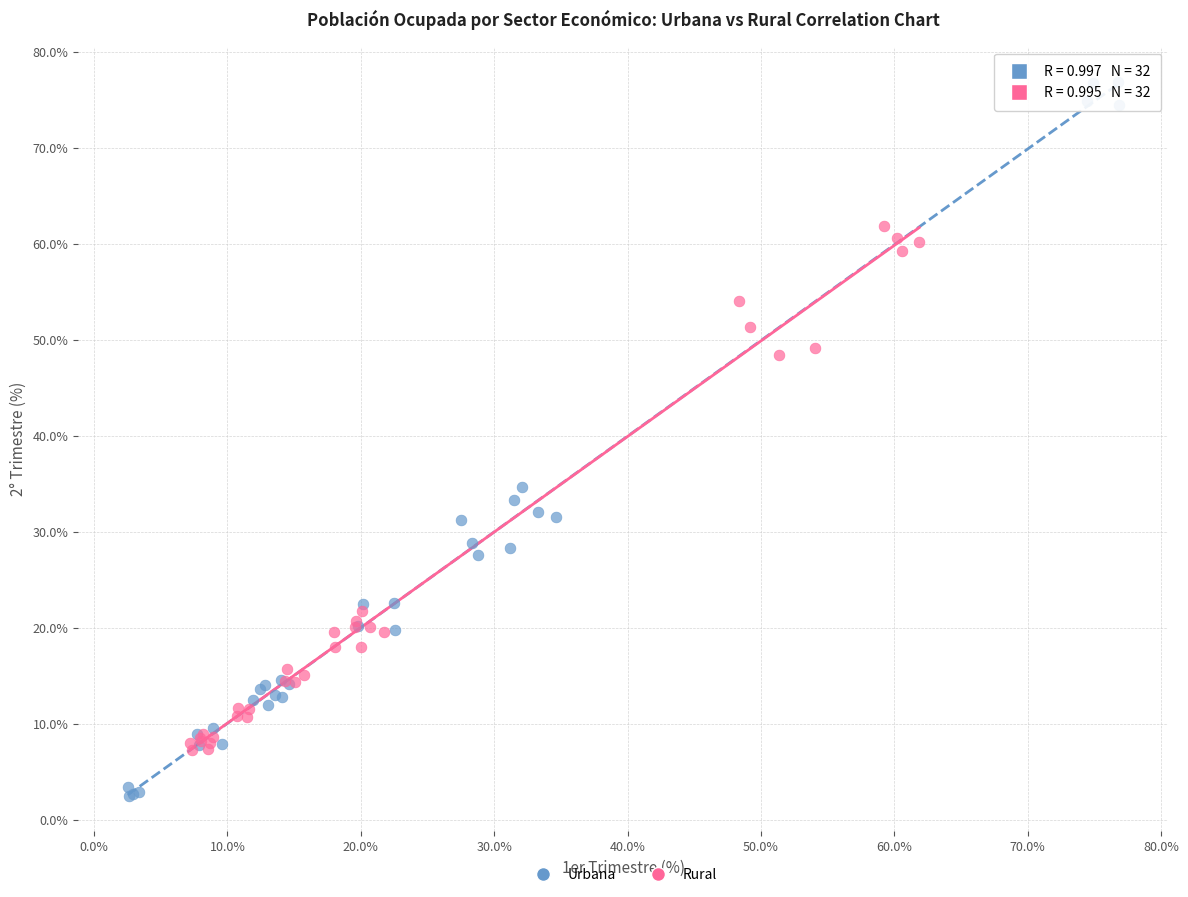

Which series reaches the minimum Y coordinate?

Urbana